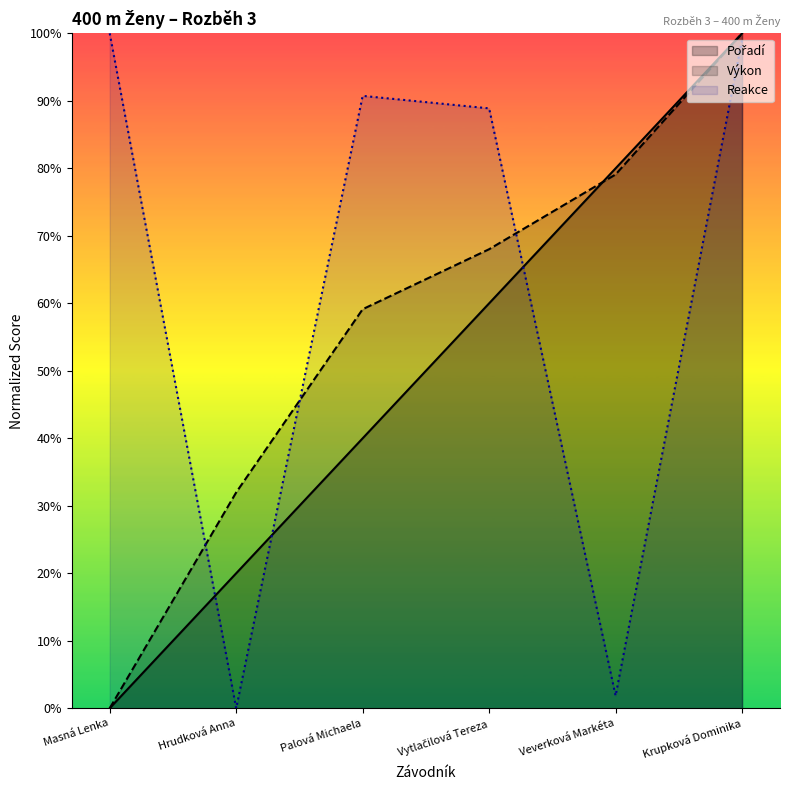

What is the sum of all Výkon values?

338.2